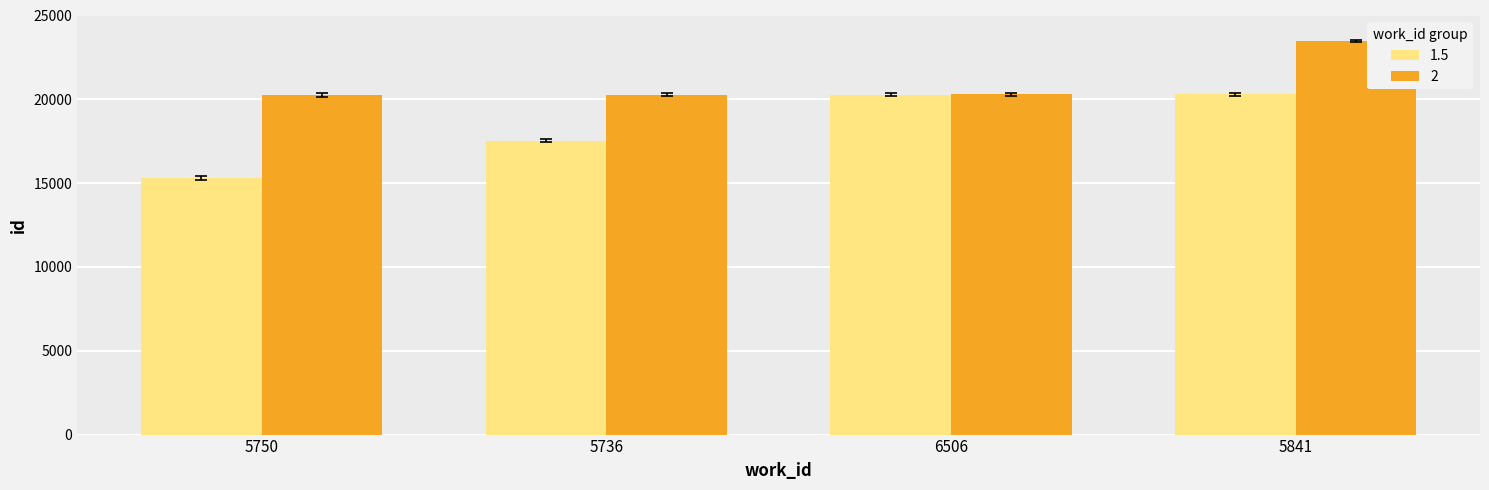

What is the difference between the highest and lowest values at 6506?

32